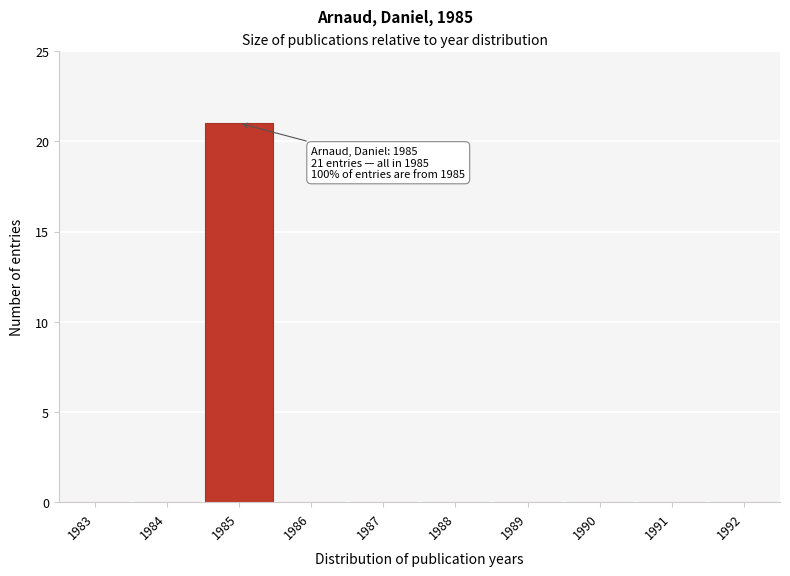

Reading left to right, extract all data points from this chart.

1983=0	1984=0	1985=21	1986=0	1987=0	1988=0	1989=0	1990=0	1991=0	1992=0